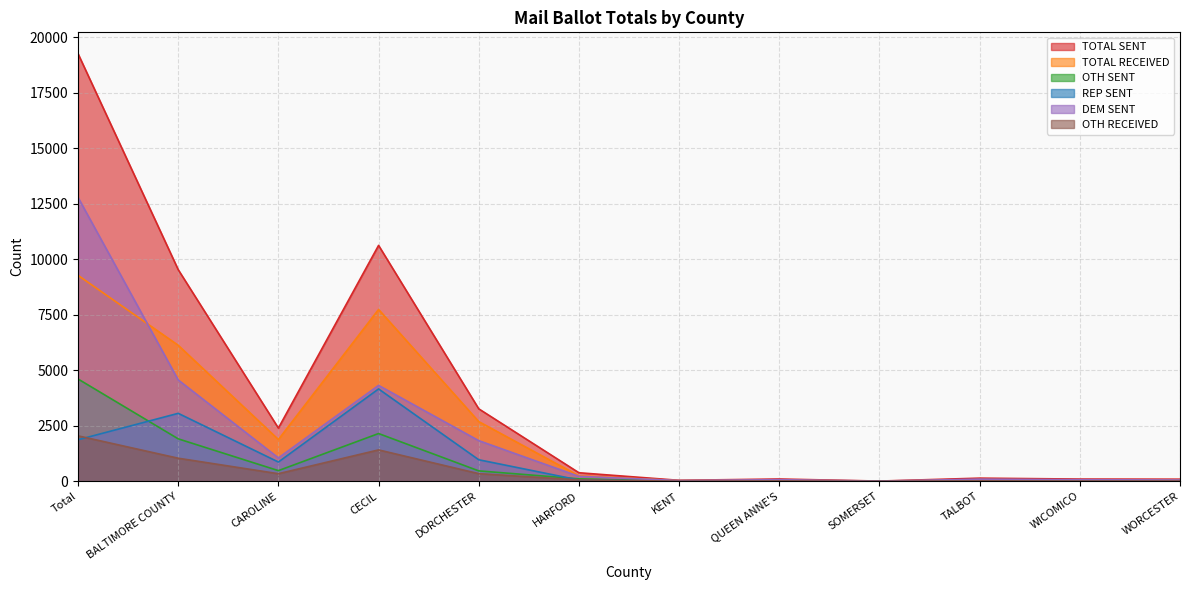

How many lines are shown in the chart?

6